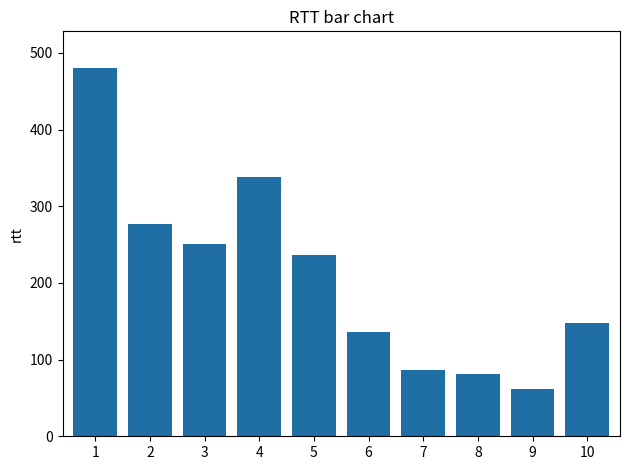

What is the average value?

210